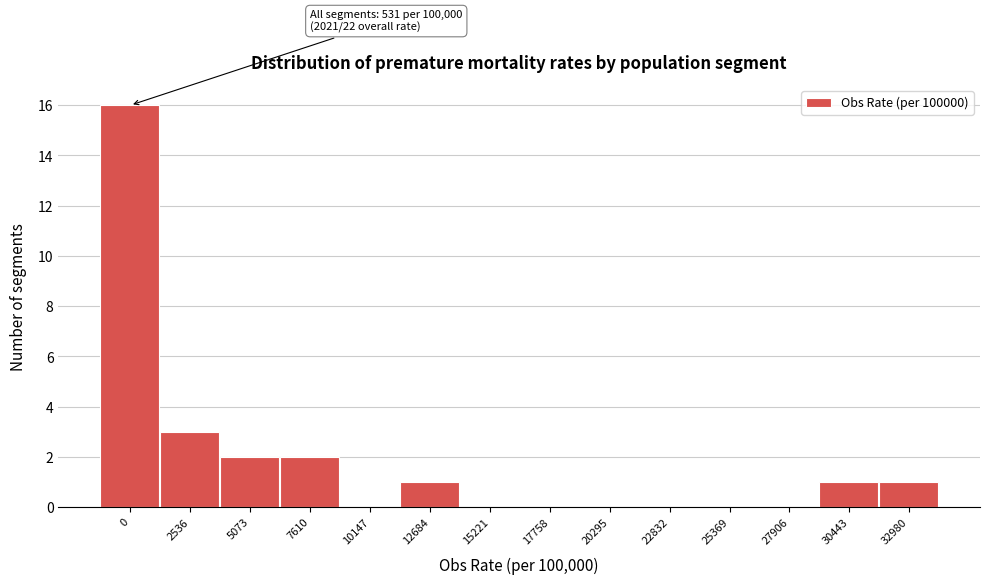

Reading left to right, what are all the values shown in this chart?

0=16	2536=3	5073=2	7610=2	10147=0	12684=1	15221=0	17758=0	20295=0	22832=0	25369=0	27906=0	30443=1	32980=1